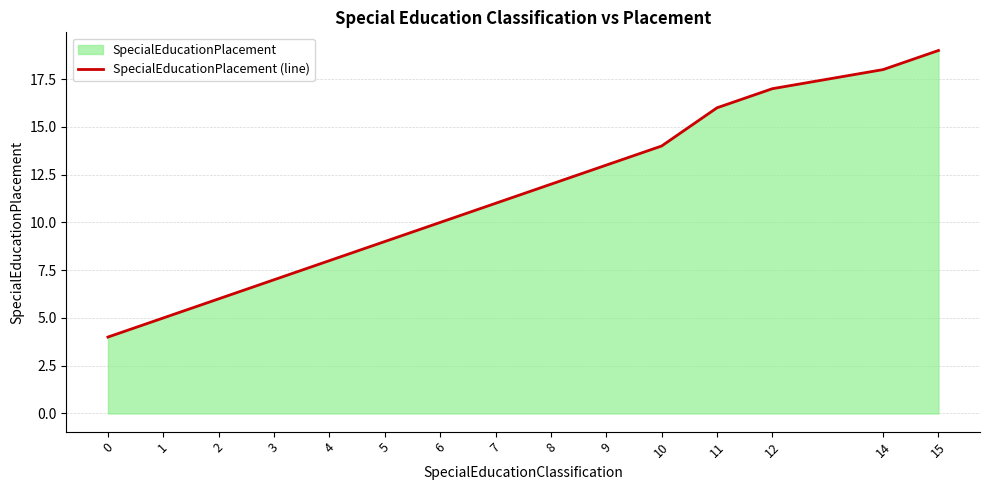

How many distinct data groups are displayed?

1